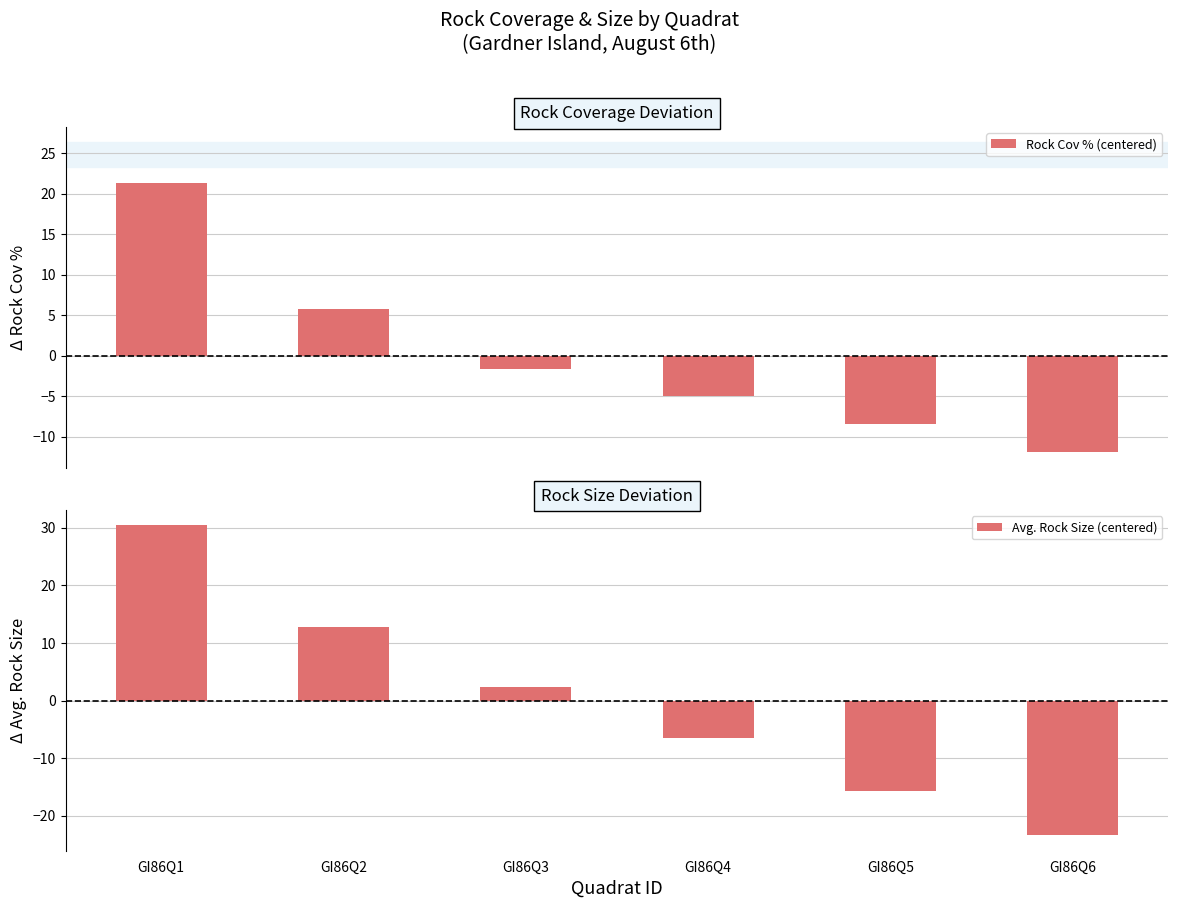

At how many categories does at least one series exceed -7?

4